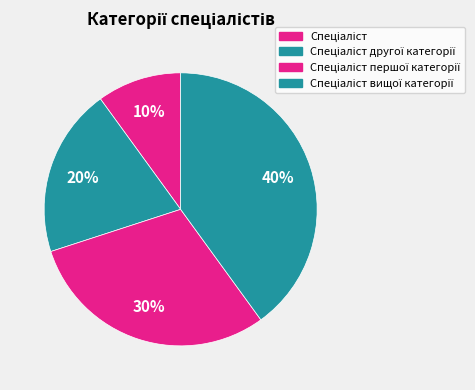

Is it true that Спеціаліст першої категорії is 16% of the pie?

False